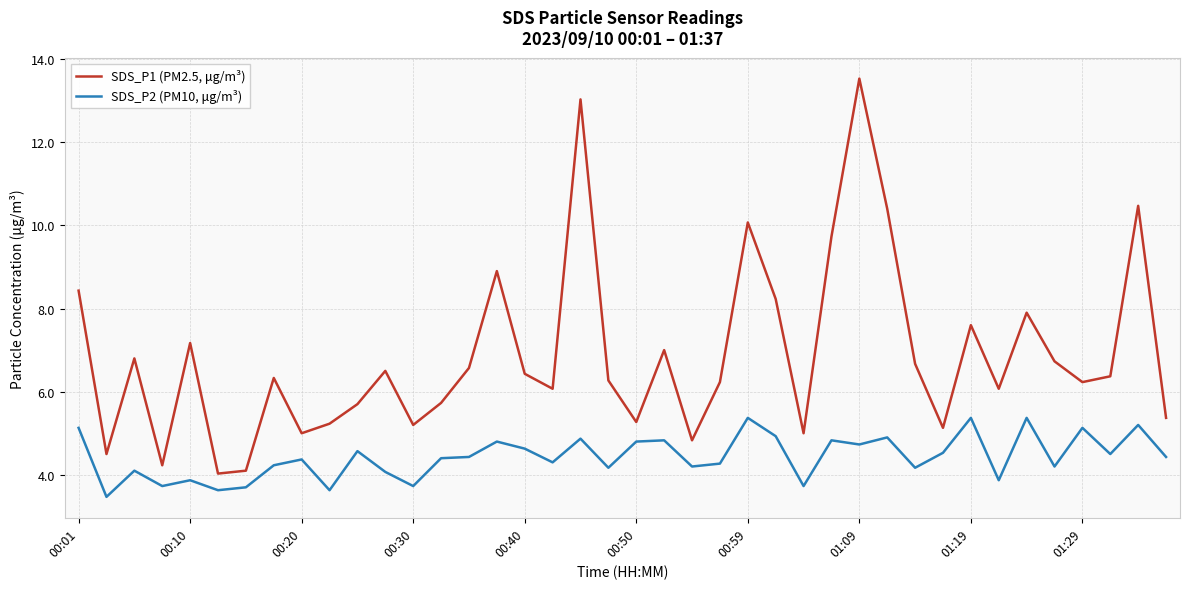

What is the maximum value shown in the chart?

13.5